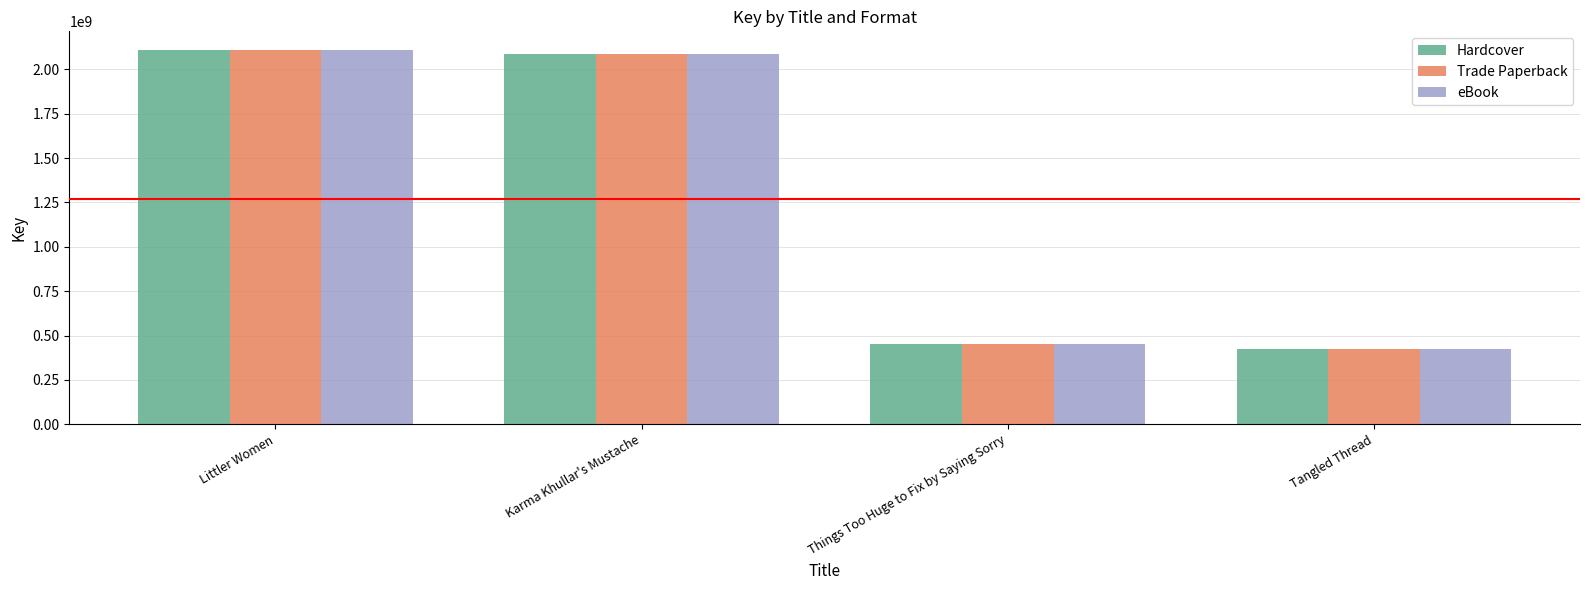

What is the value of the Hardcover bar at the 4th from the left?

426665468